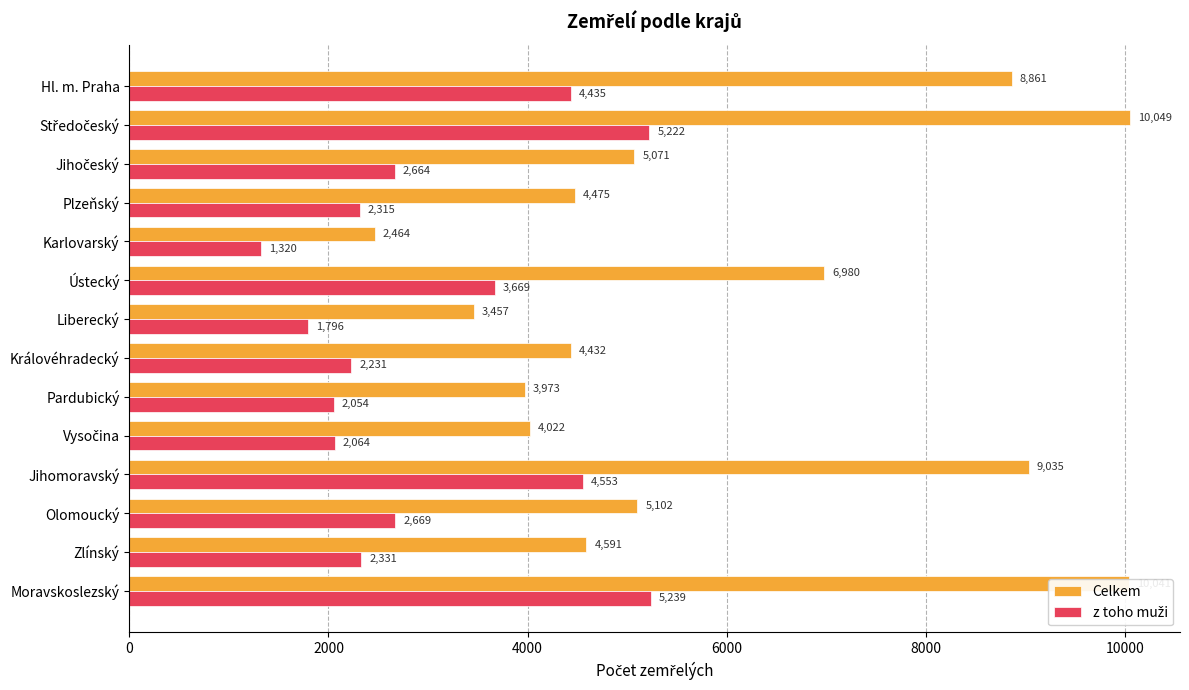

What is the average value of the Celkem series?

5897